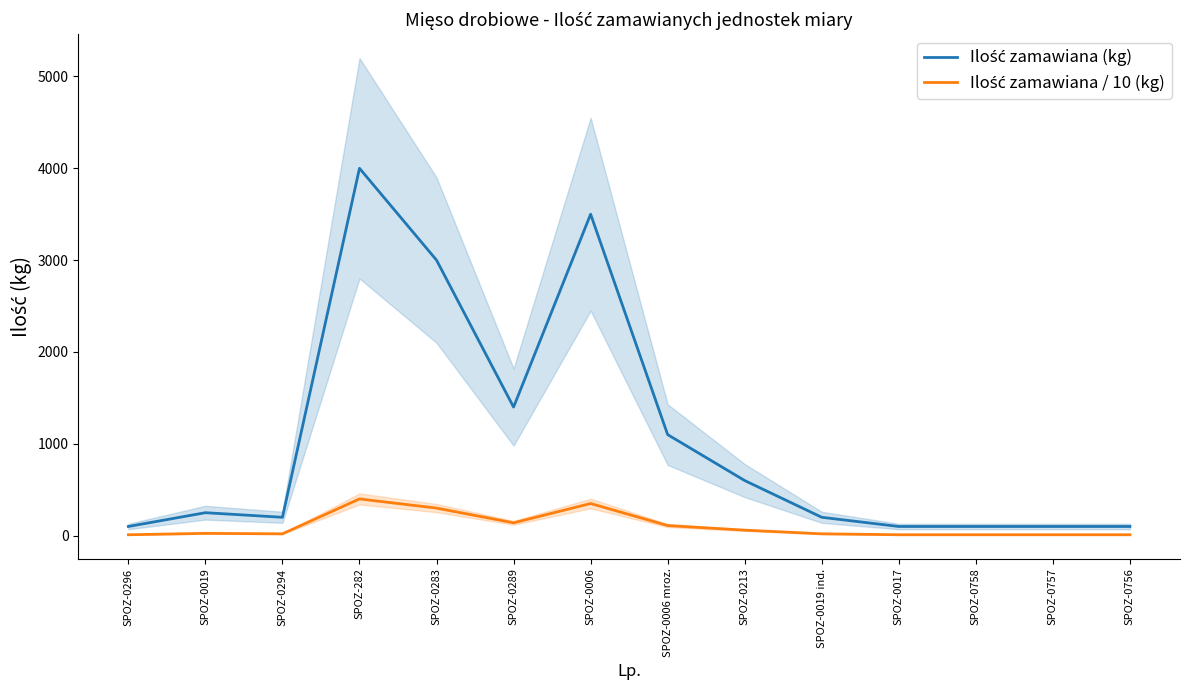

What is the label of the 12th point from the right?

SPOZ-0294